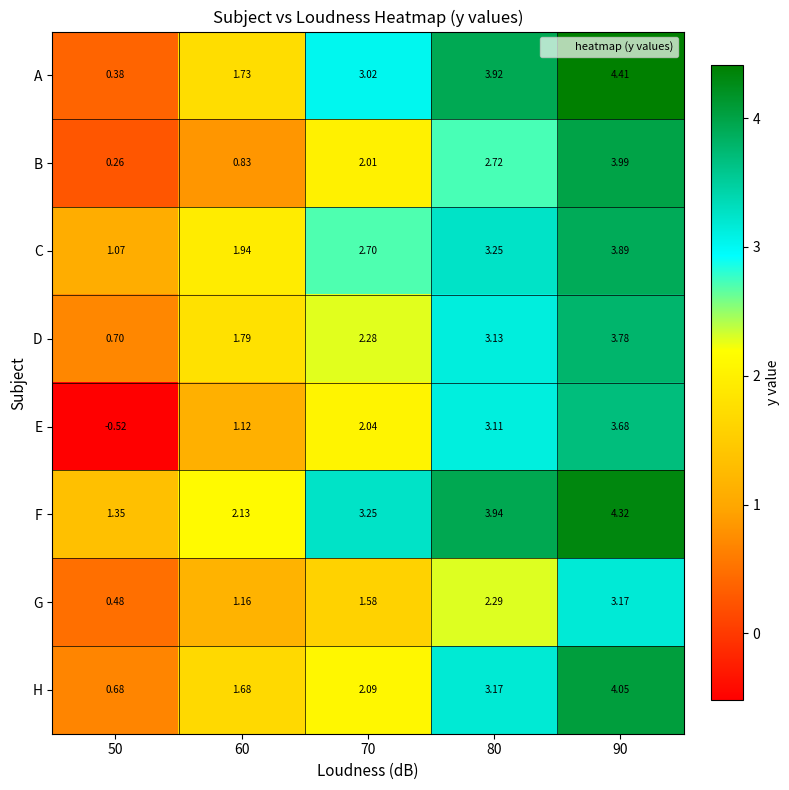

Which label corresponds to the largest value in the chart?

90